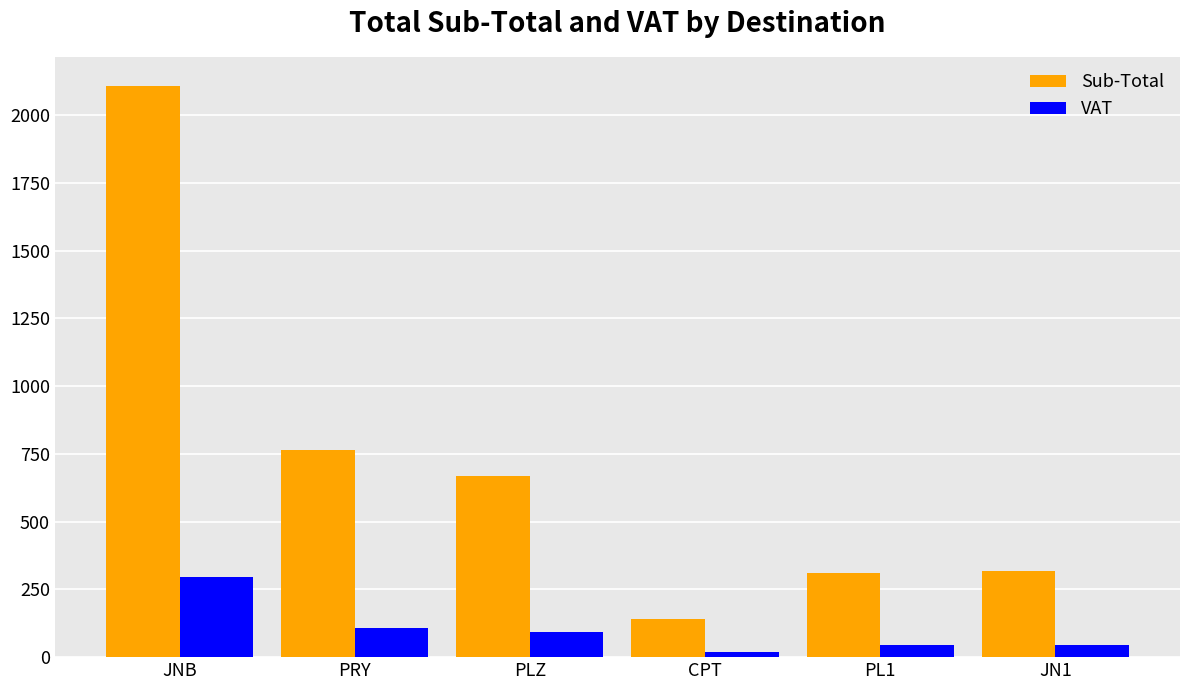

What position from the right is JN1?

1